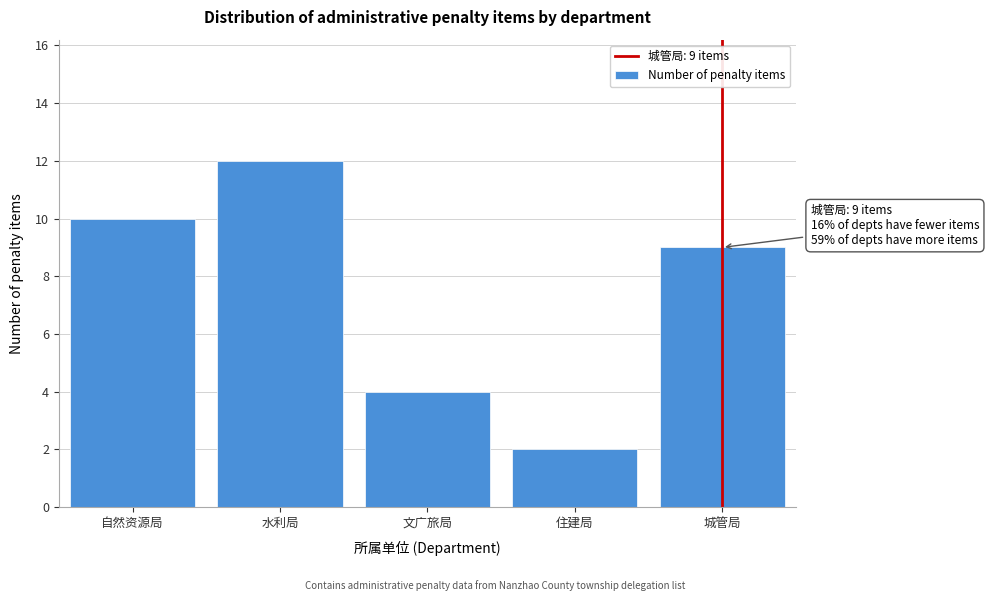

Reading left to right, list all the values displayed in this chart.

10	12	4	2	9